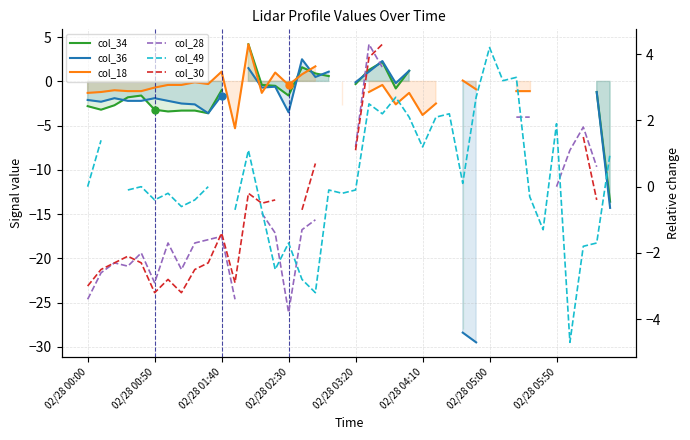

What is the difference between the maximum and minimum values in the col_49 series?

8.9